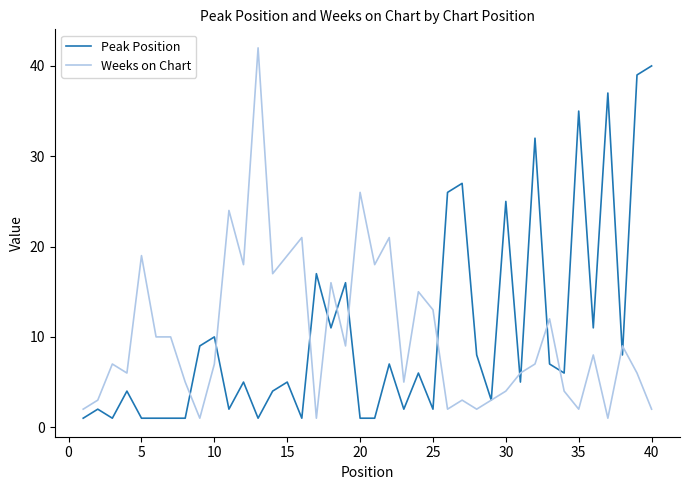

After their last crossing, which series has the higher values: Peak Position or Weeks on Chart?

Peak Position